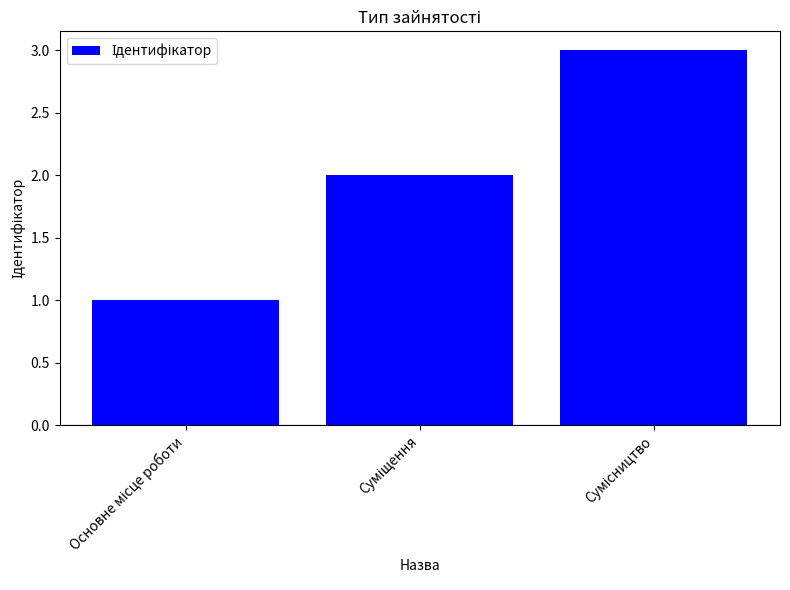

Reading right to left, list all the values displayed in this chart.

3	2	1